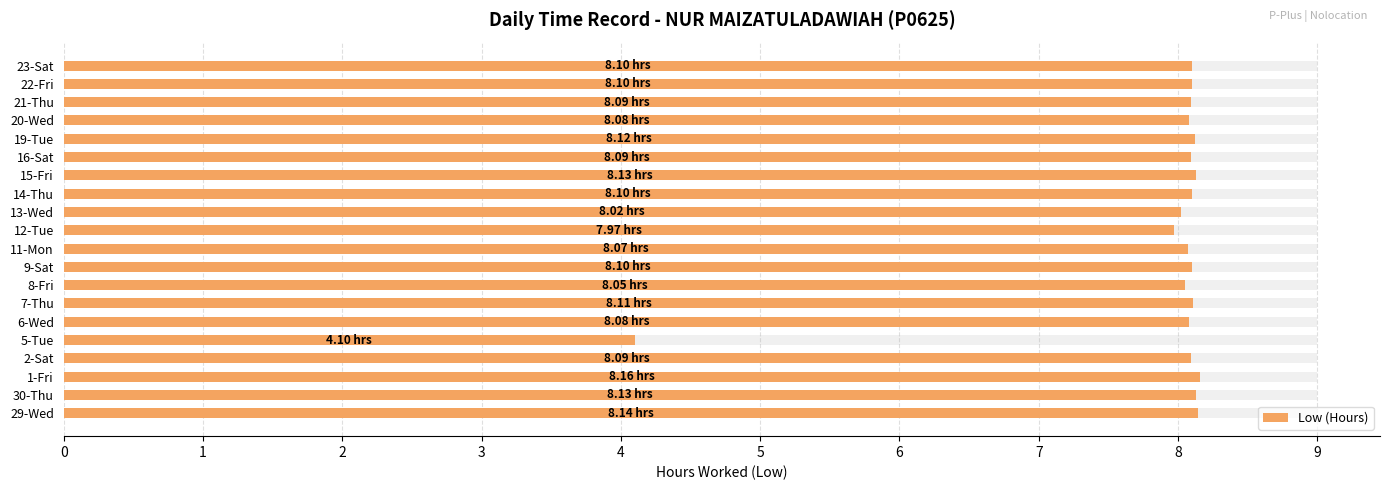

Rank the categories by value from highest to lowest.

1-Fri, 29-Wed, 30-Thu, 15-Fri, 19-Tue, 7-Thu, 9-Sat, 14-Thu, 22-Fri, 23-Sat, 2-Sat, 16-Sat, 21-Thu, 6-Wed, 20-Wed, 11-Mon, 8-Fri, 13-Wed, 12-Tue, 5-Tue